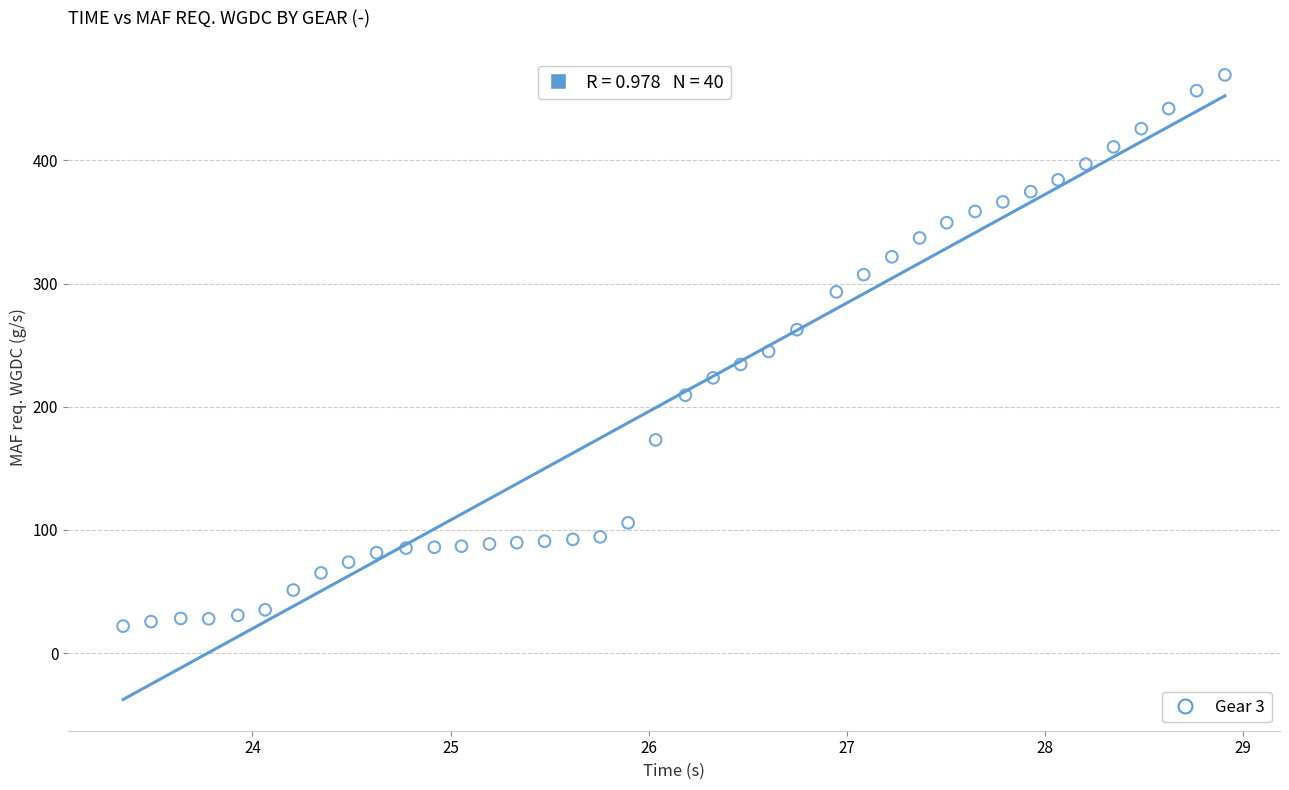

What is the range of Y values (max minus min)?

447.5